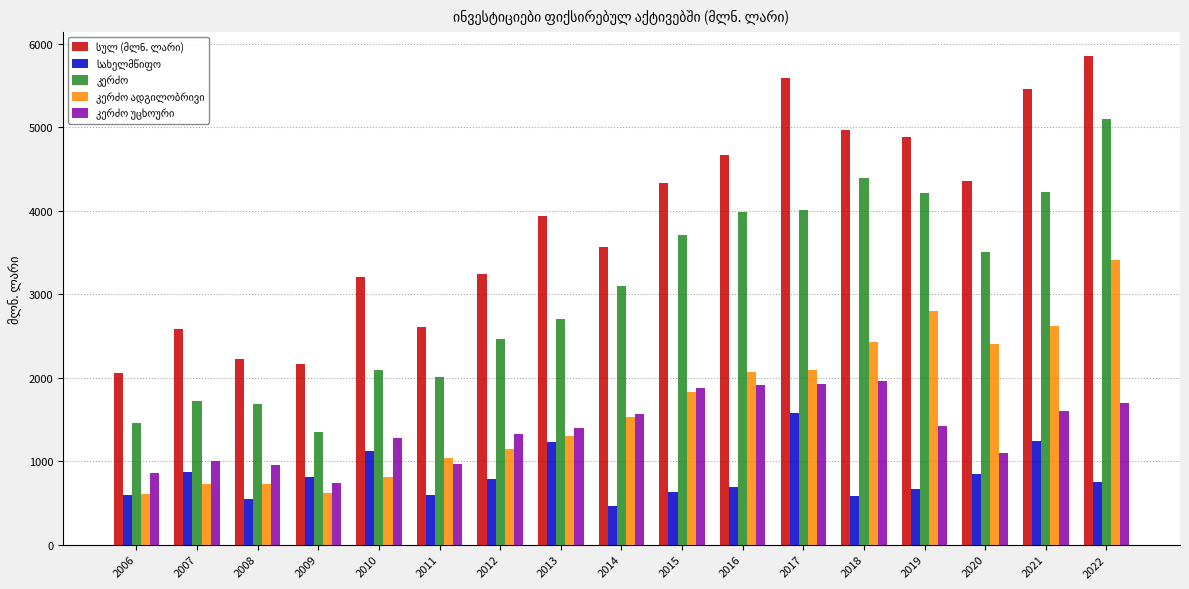

What is the total value across all series at 2020?

12205.7